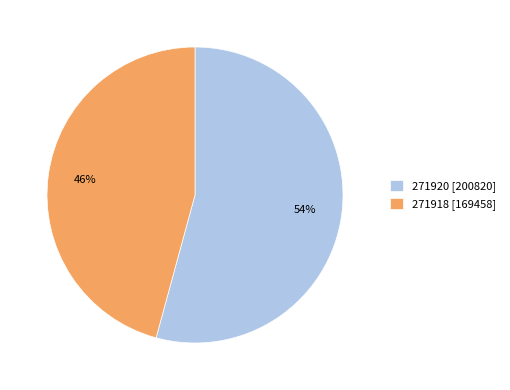

Is there any slice that represents more than half of the pie?

Yes